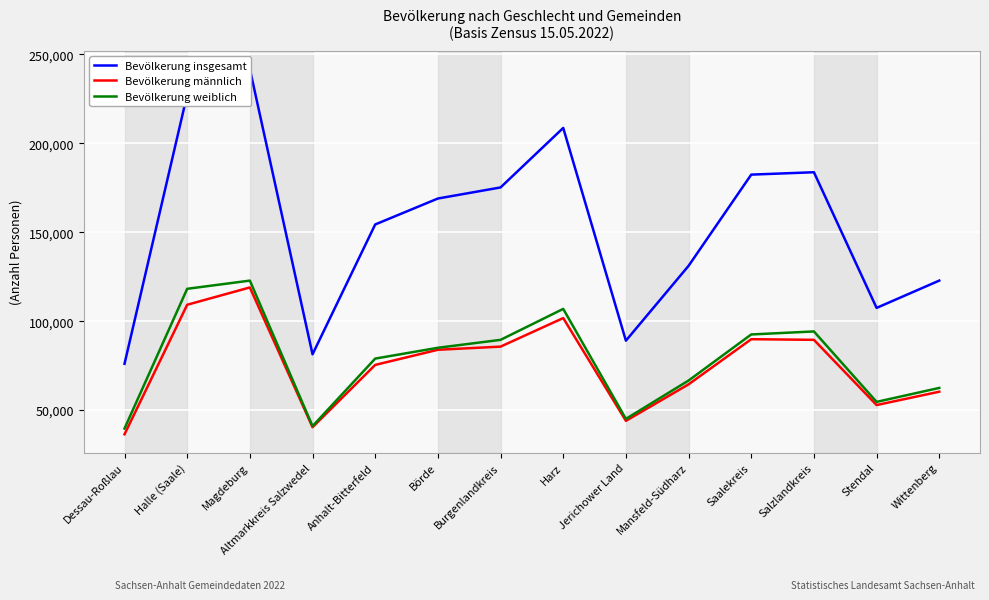

What is the difference between the Bevölkerung weiblich values at Halle (Saale) and Stendal?

63573